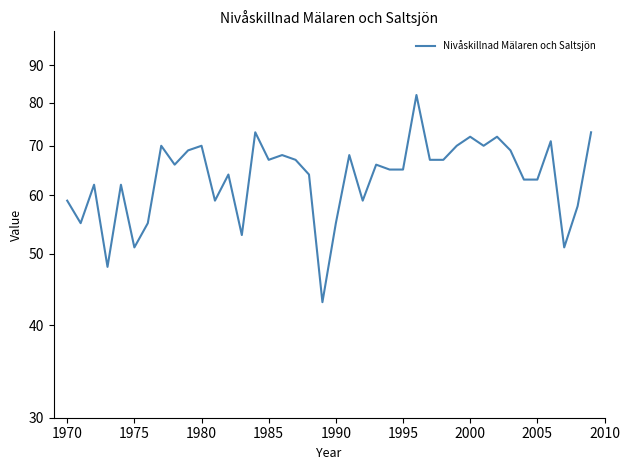

How many data points are less than 66?

20